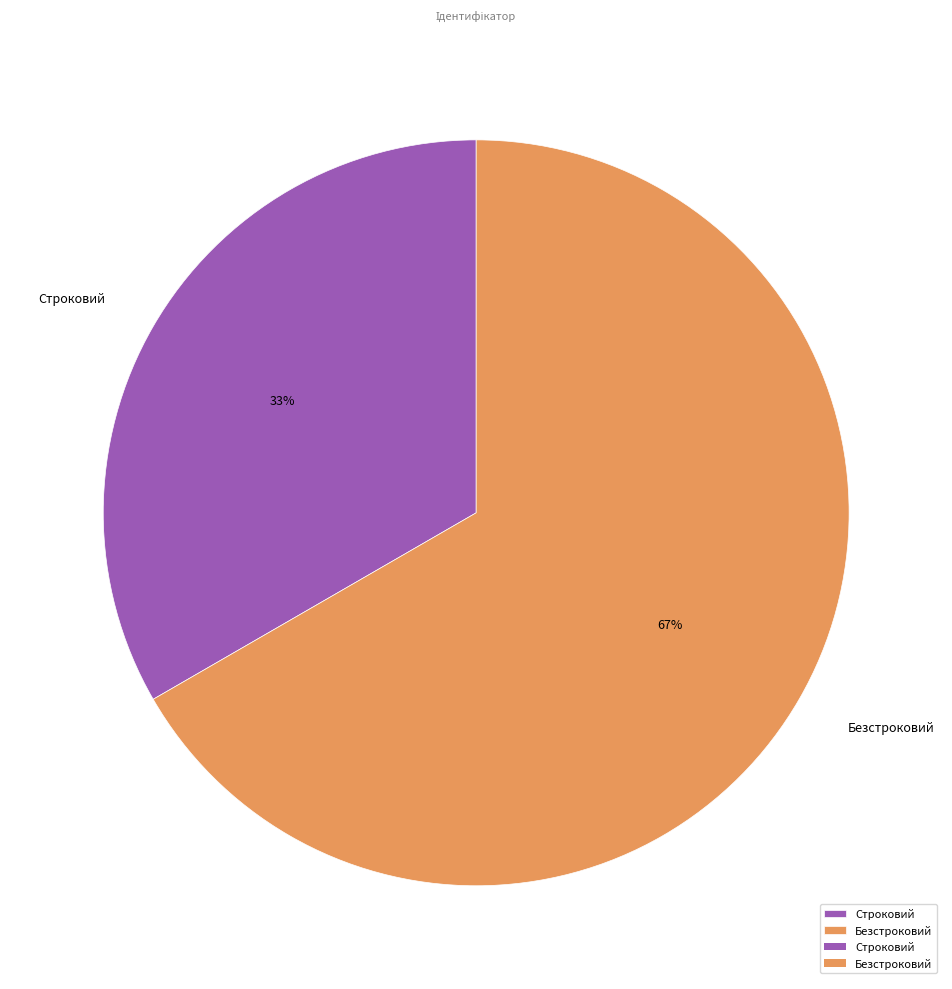

Is it true that Строковий is 33% of the pie?

True